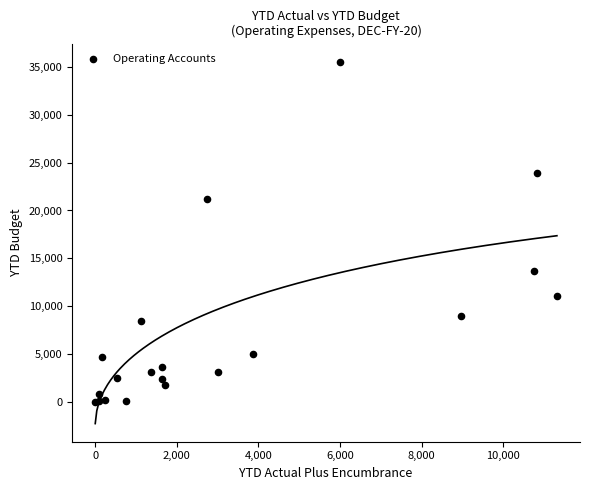

What Y value in the scatter plot is closest to 17769?

21184.0